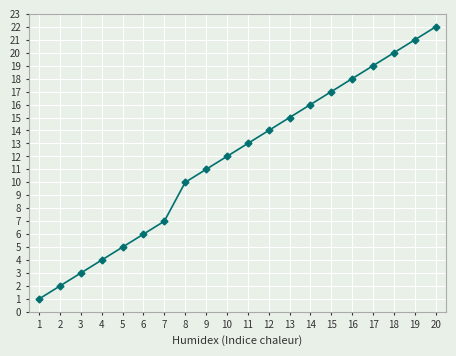

Read the value at 16, to the nearest 5.

20